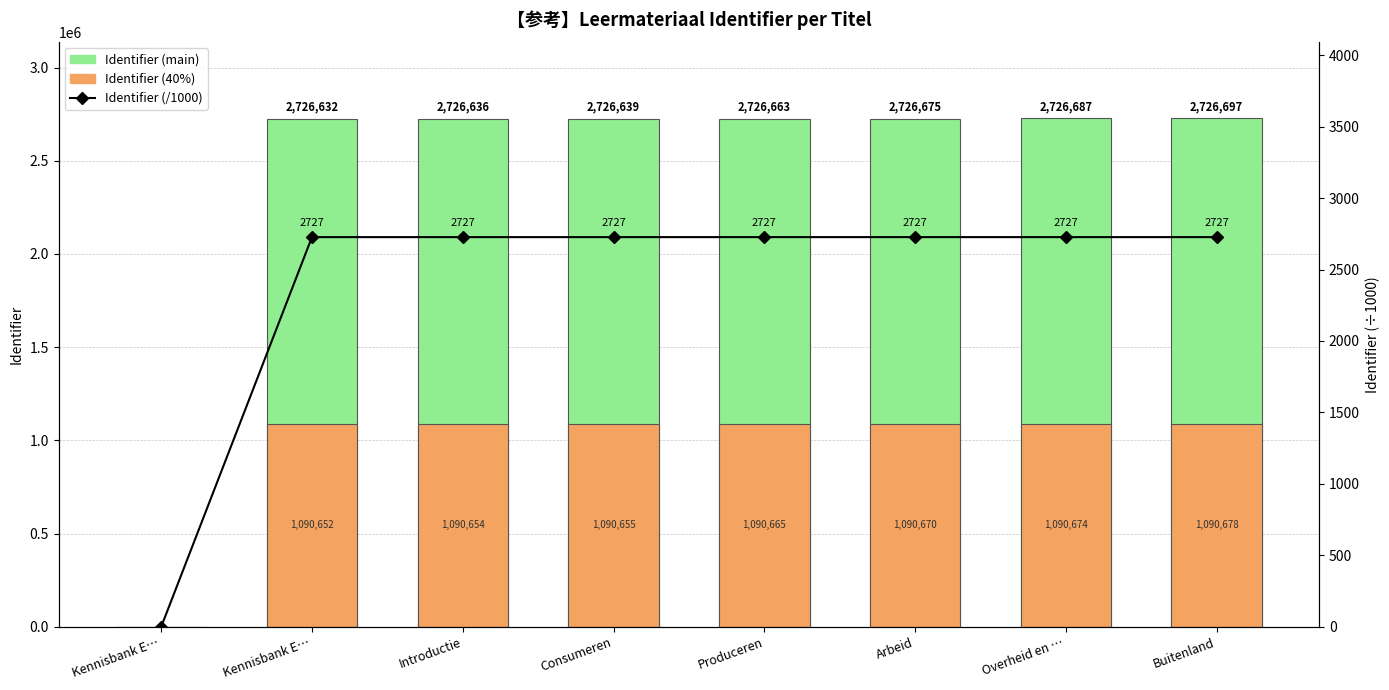

What is the difference between the Identifier (40%) values at Produceren and Kennisbank E…?

12.4